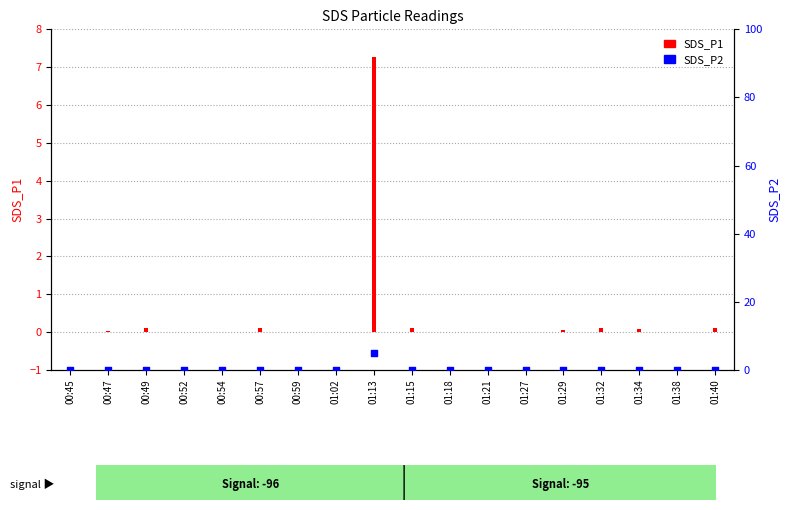

Which series has the largest Y range (max minus min)?

SDS_P1